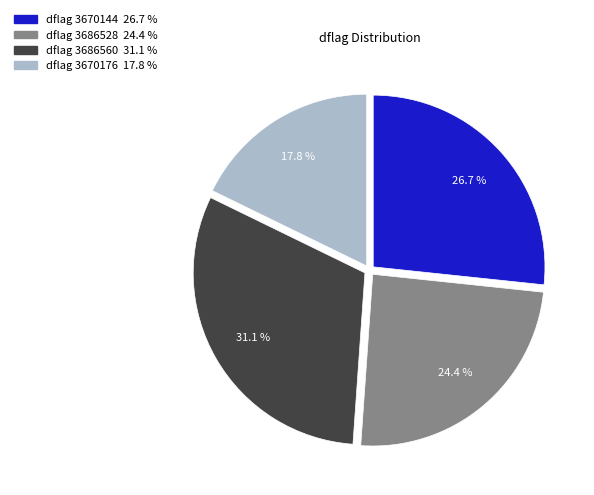

Is there any slice that represents more than half of the pie?

No